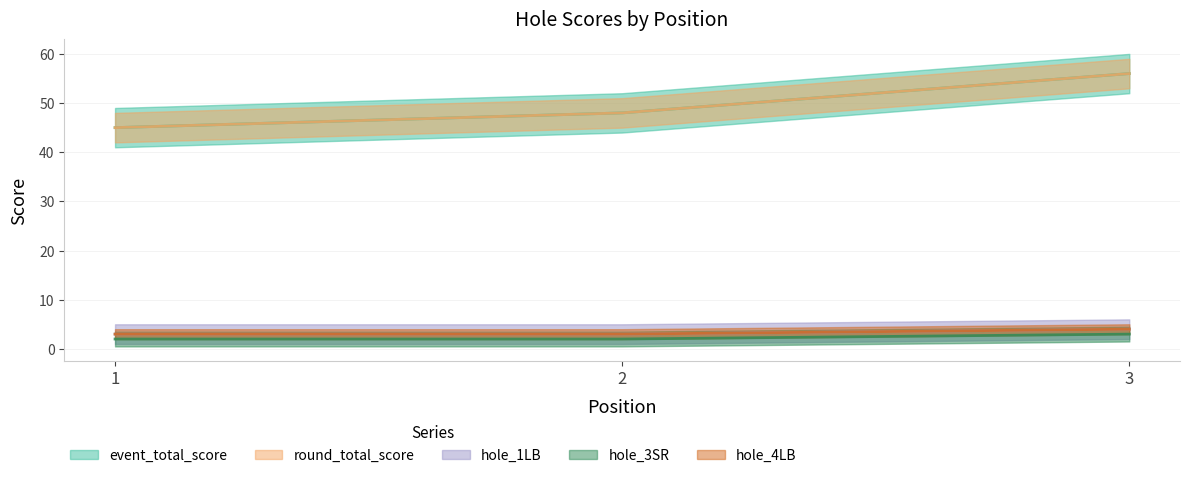

How many hole_4LB values are between 3 and 4?

3